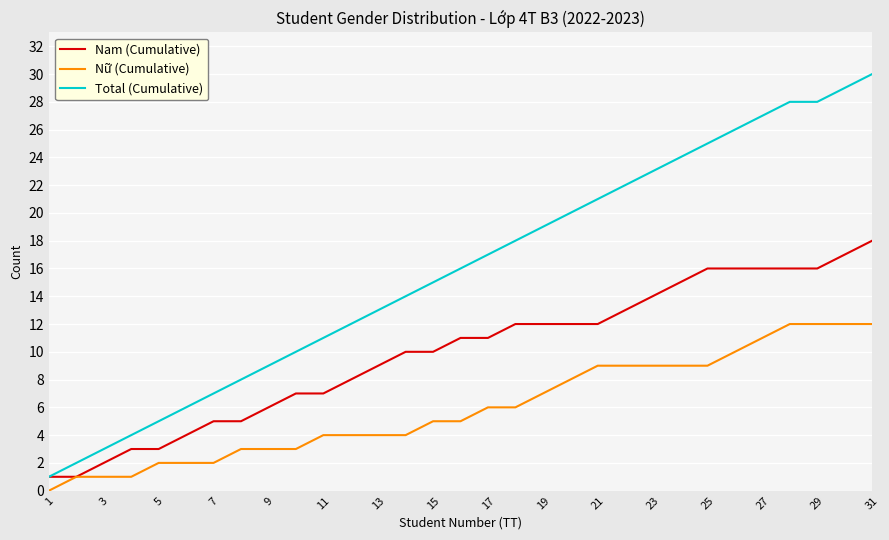

Which series has the largest range (max minus min)?

Total (Cumulative)